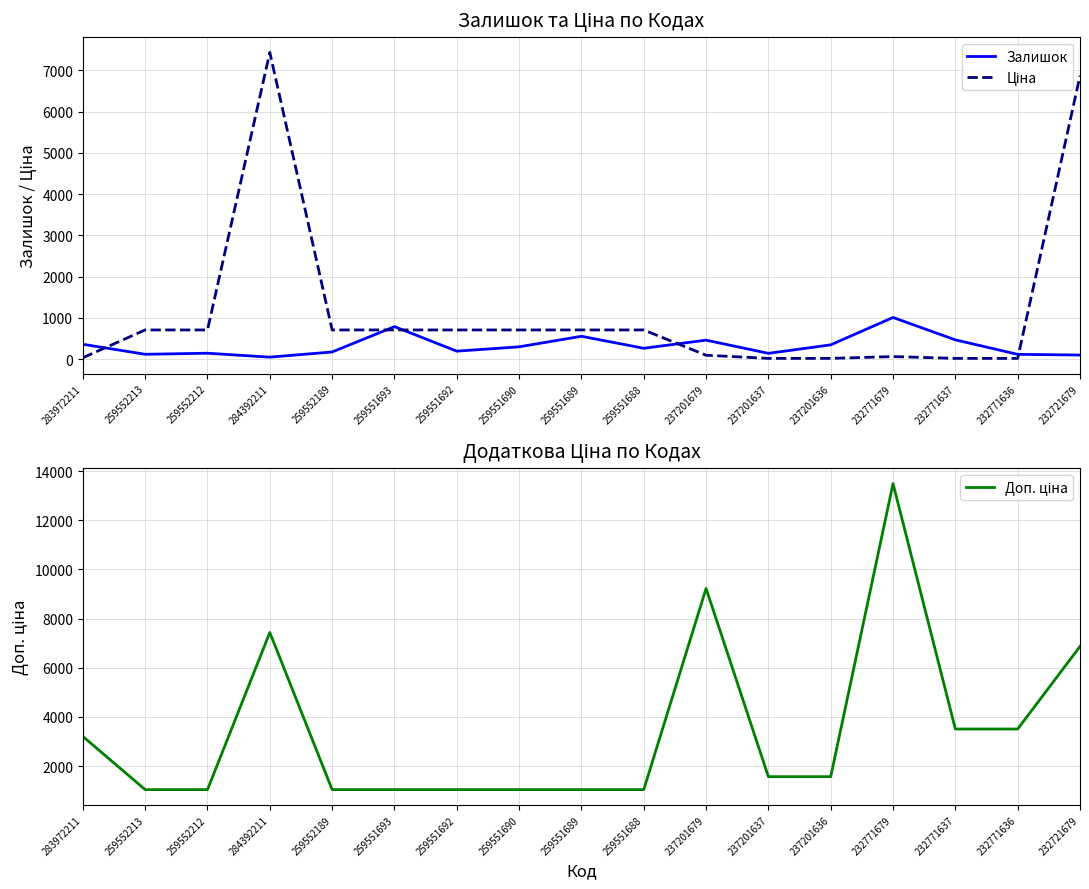

The value of Доп. ціна at 232771679 is 13493.2. True or false?

True